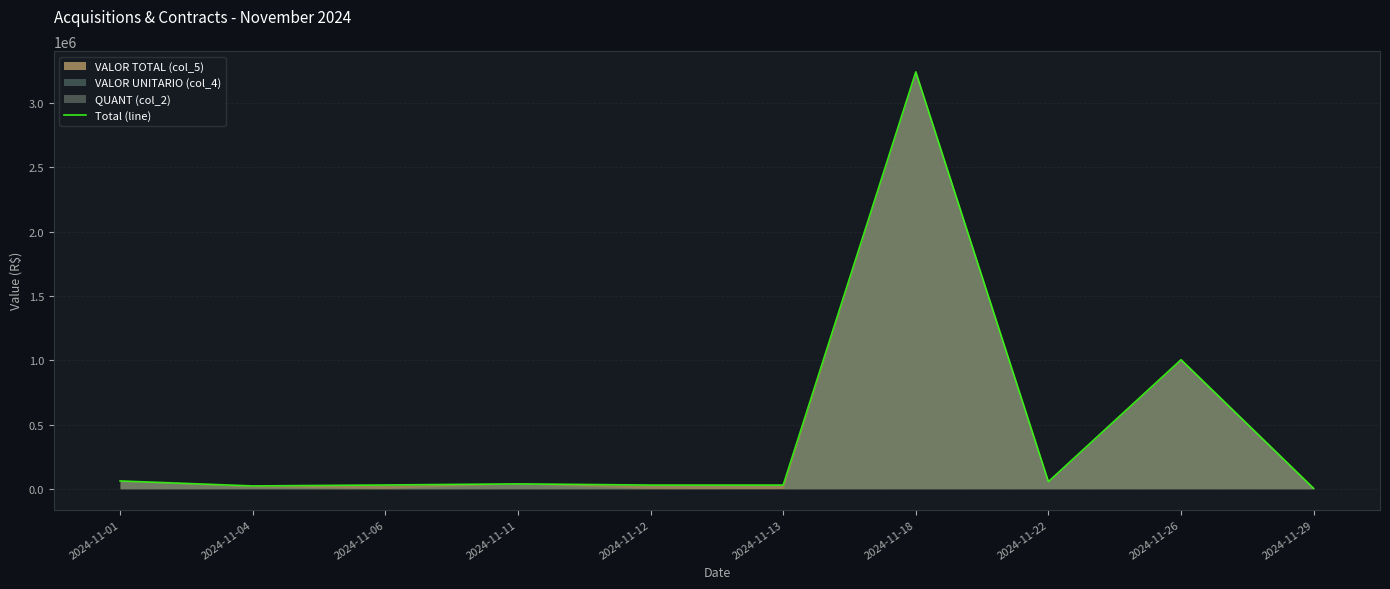

Rank the categories by value from lowest to highest.

2024-11-29, 2024-11-04, 2024-11-12, 2024-11-13, 2024-11-06, 2024-11-11, 2024-11-22, 2024-11-01, 2024-11-26, 2024-11-18